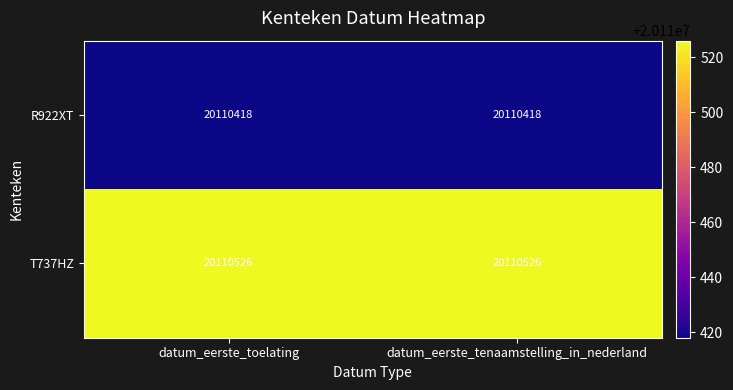

What is the difference between the highest and lowest values at datum_eerste_tenaamstelling_in_nederland?

108